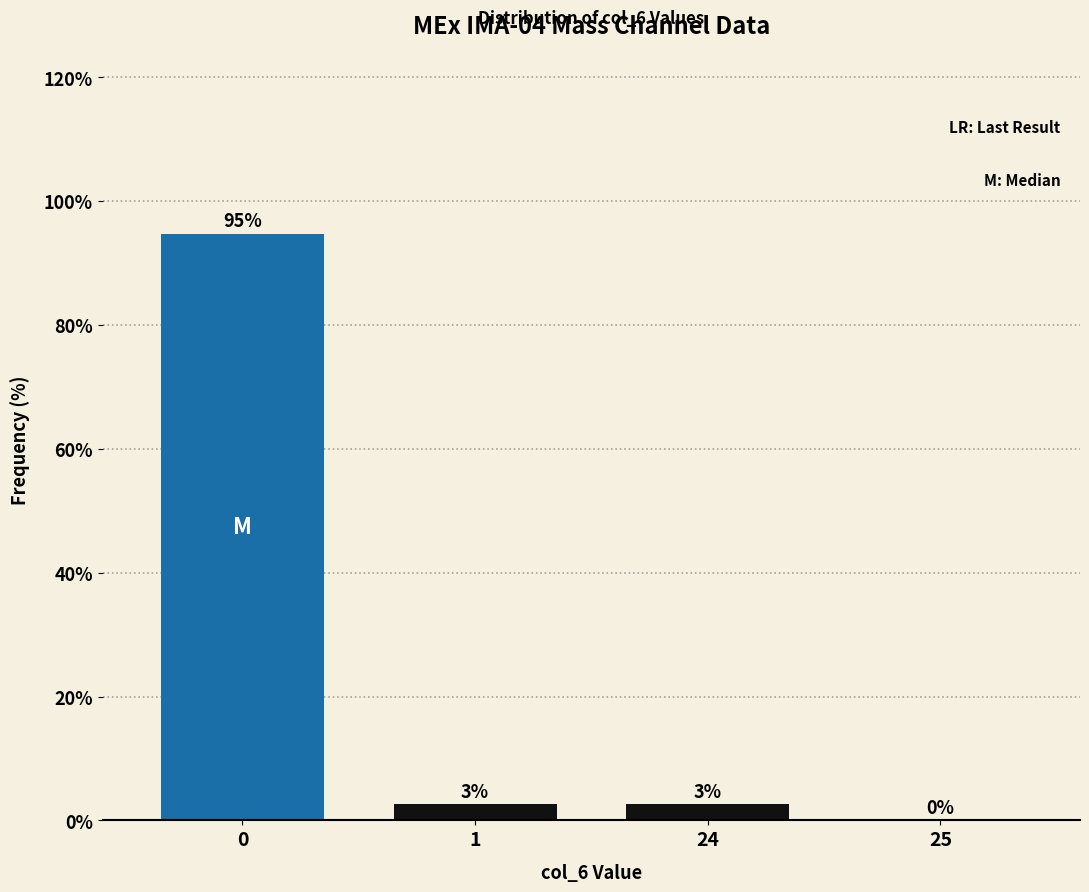

The chart shows a value of 0.0 at 25. True or false?

True